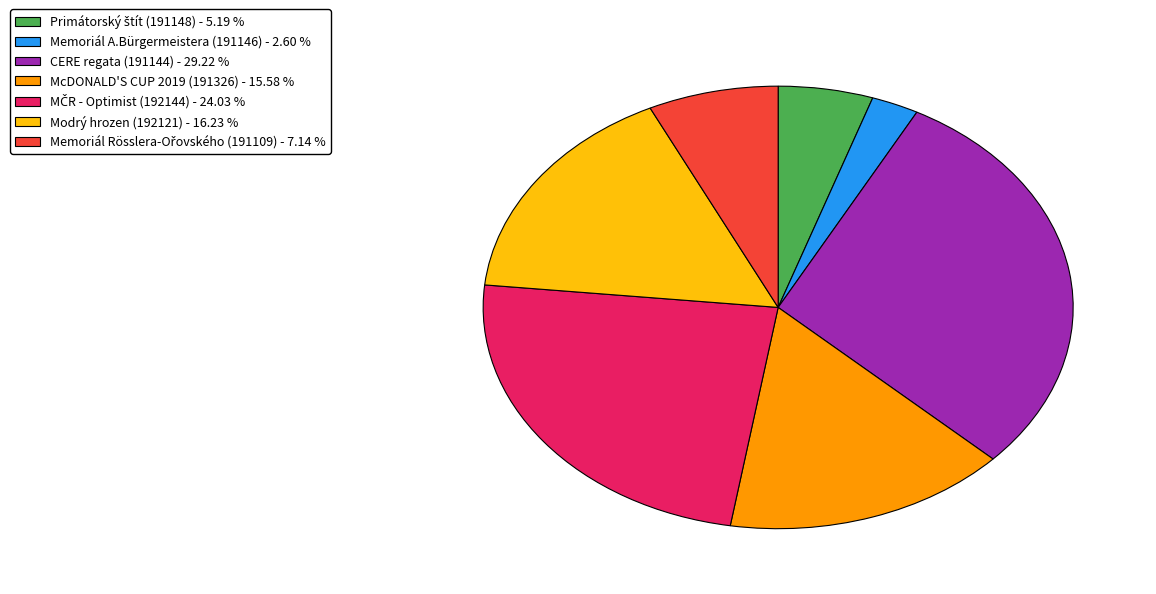

Does Memoriál A.Bürgermeistera (191146) represent more than half of the total?

No